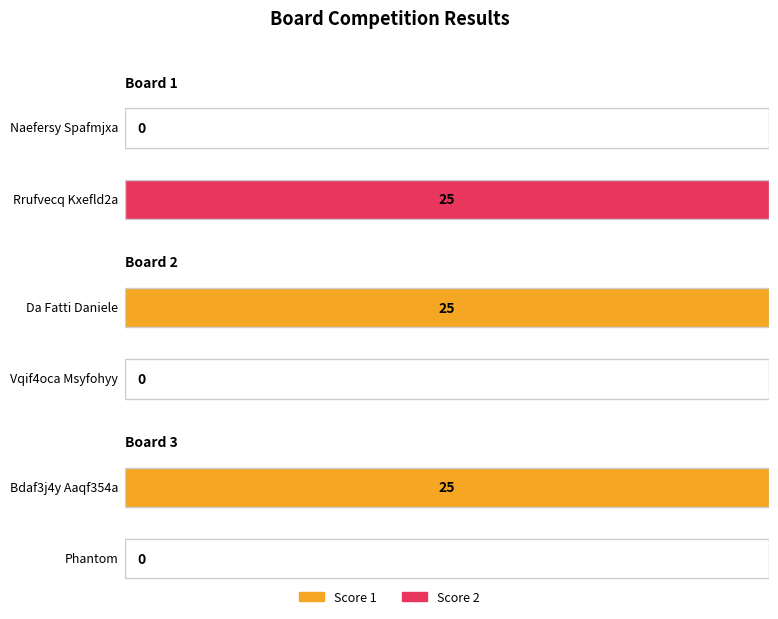

Are the bars horizontal?

Yes